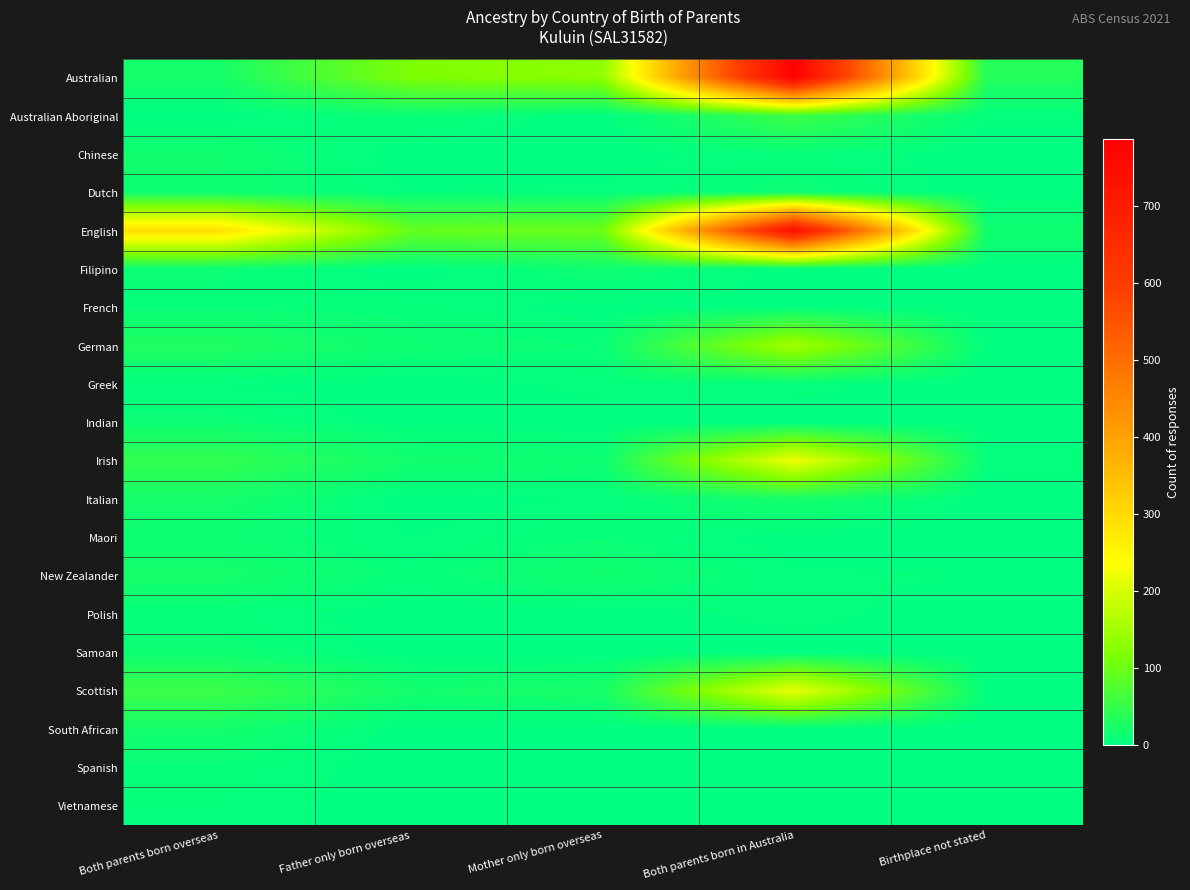

Count the number of data series in this chart.

20